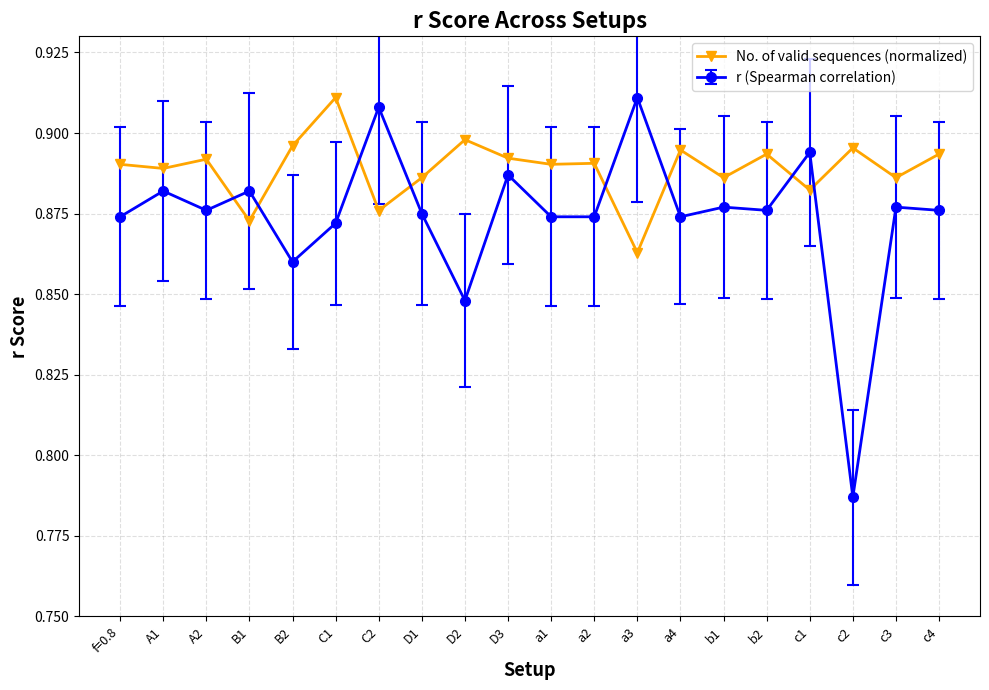

True or false: No. of valid sequences (normalized) has more than 1 interior local peaks.

True